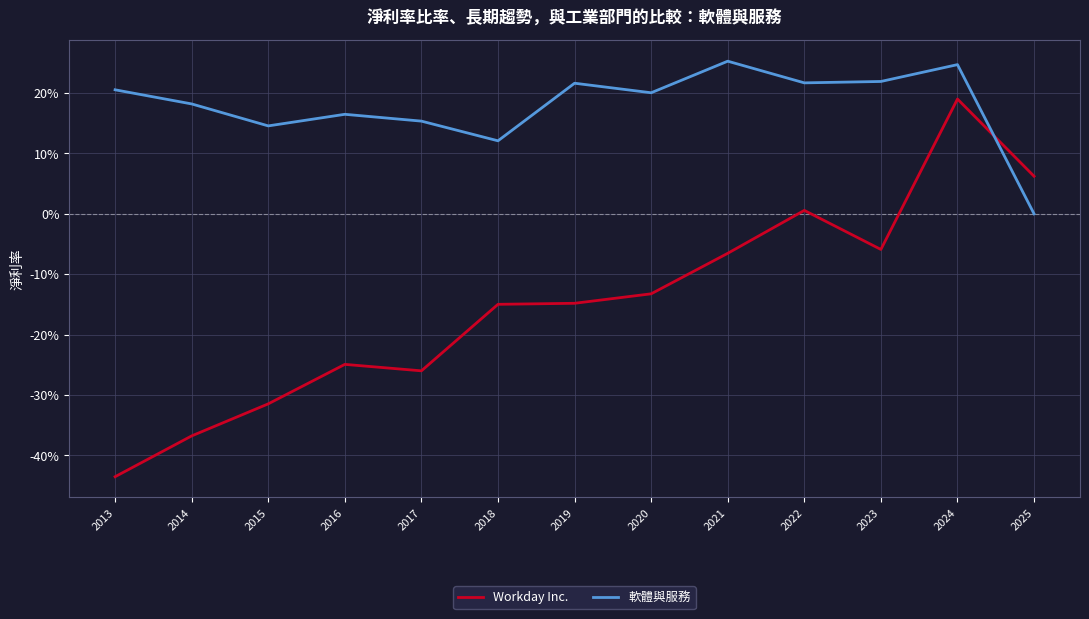

Does the chart have visible grid lines?

Yes